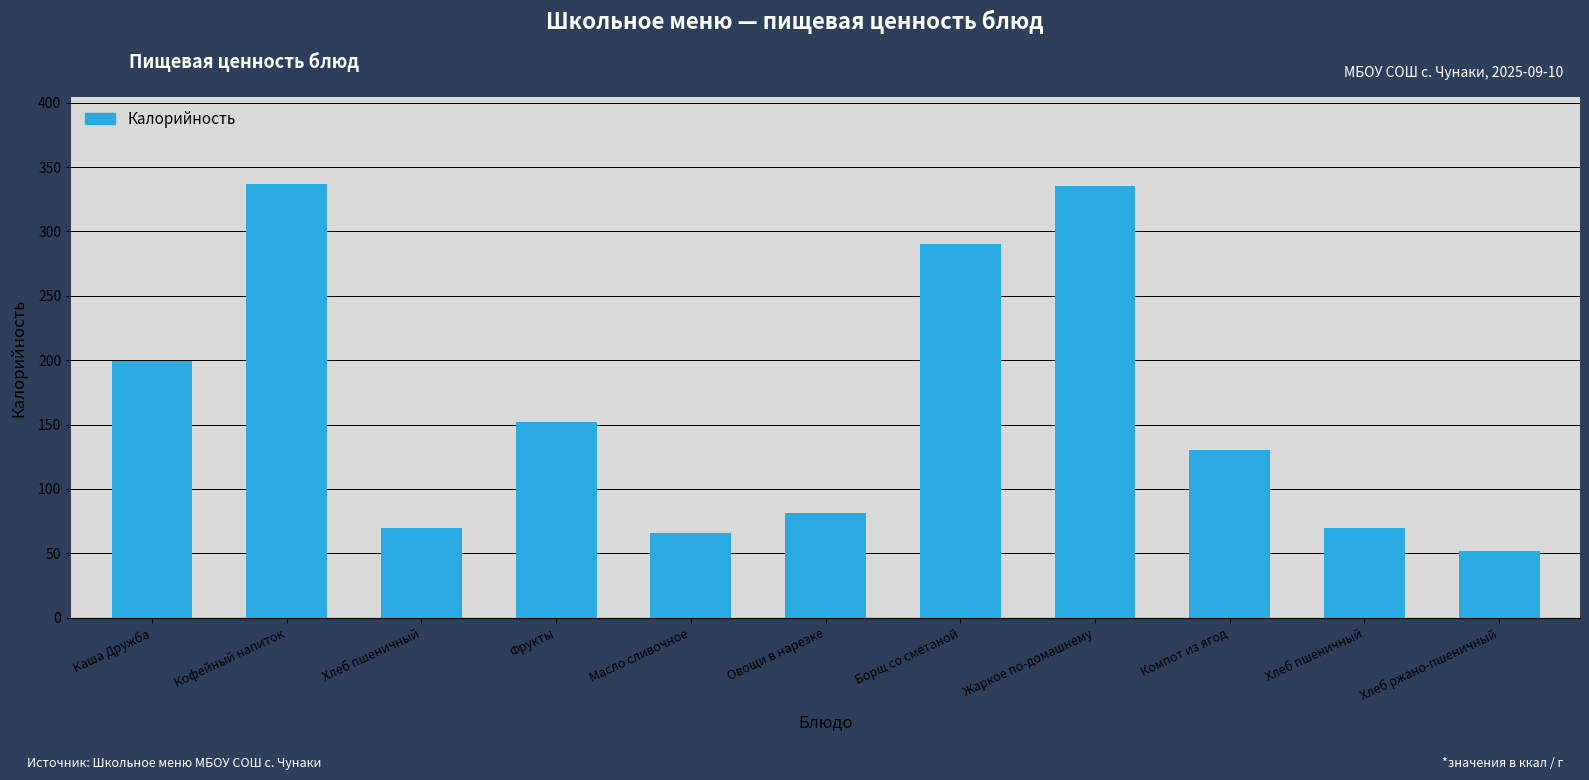

Where is the data nearest to the value 194?

Каша Дружба